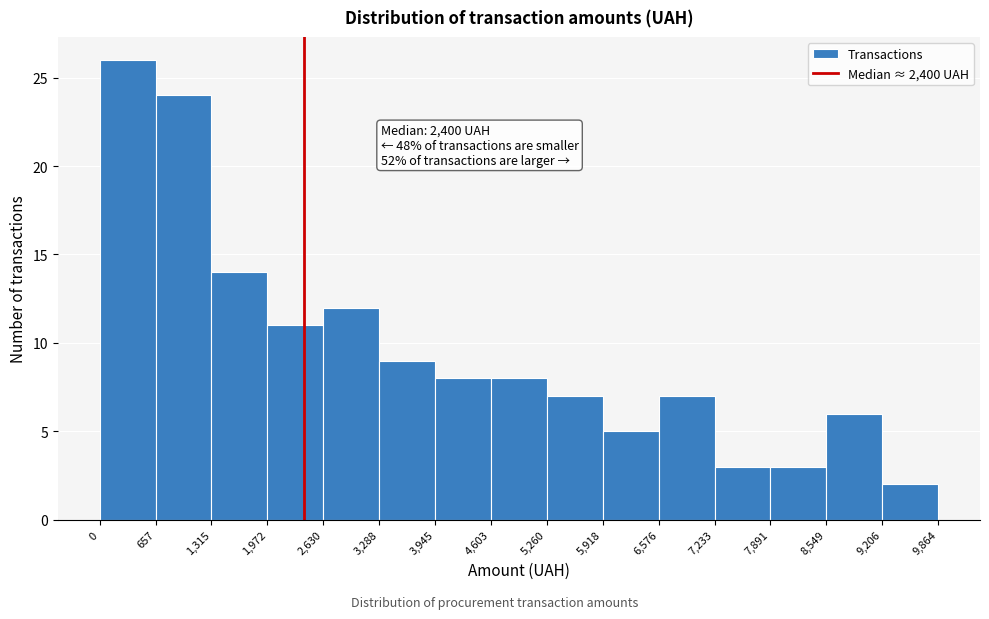

Over which range of the x-axis is the bar tallest?

0 to 657